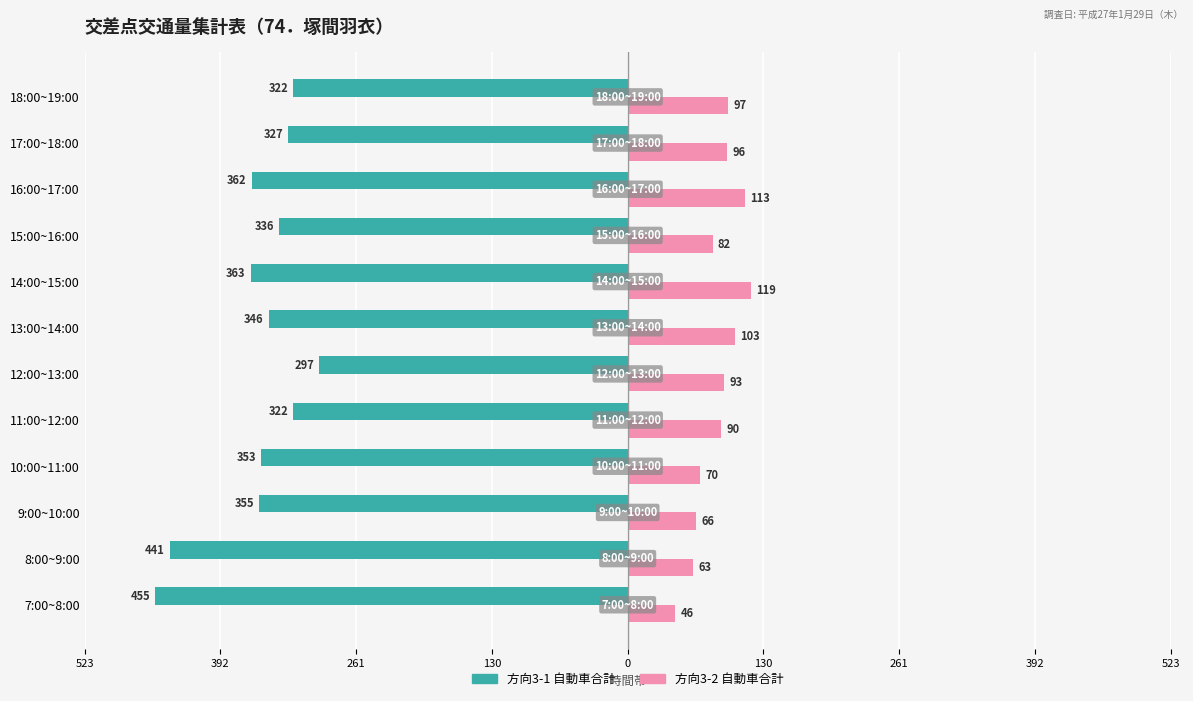

What is the lowest value of the 方向3-1 自動車合計 series?

-455